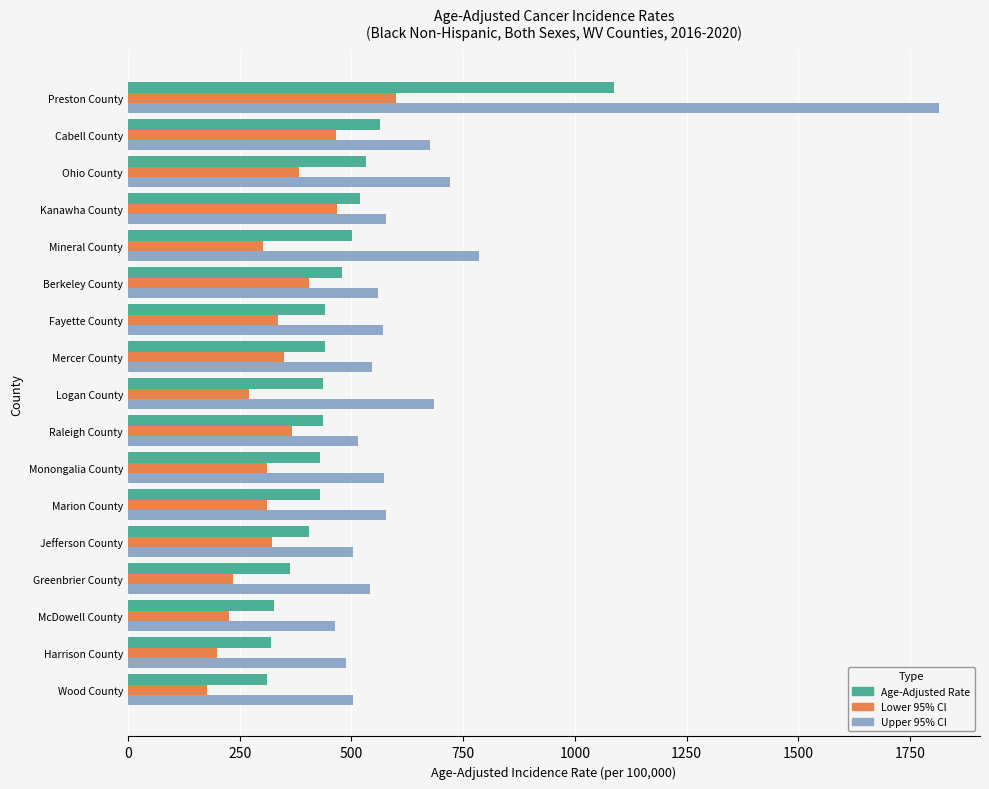

List the series in order of their overall mean, lowest first.

Lower 95% CI, Age-Adjusted Rate, Upper 95% CI